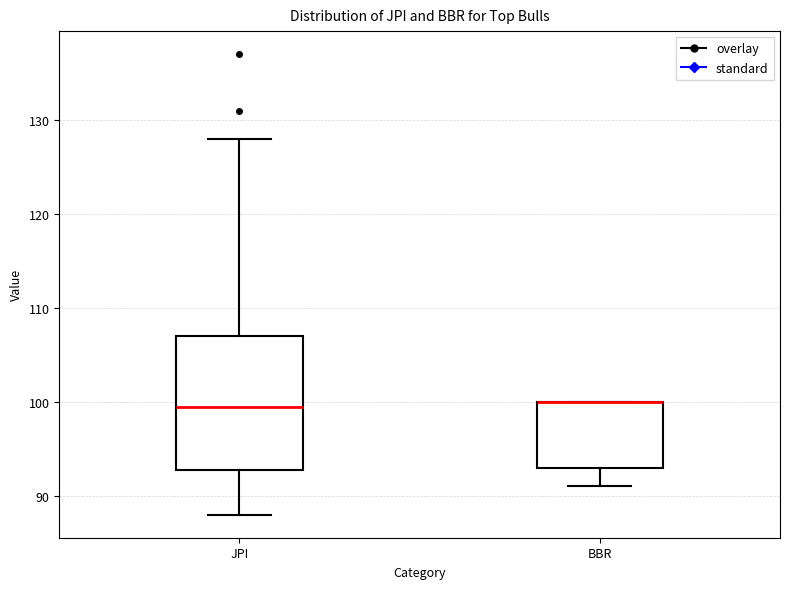

Comparing the boxes themselves (not the whiskers), which one is the tallest?

JPI